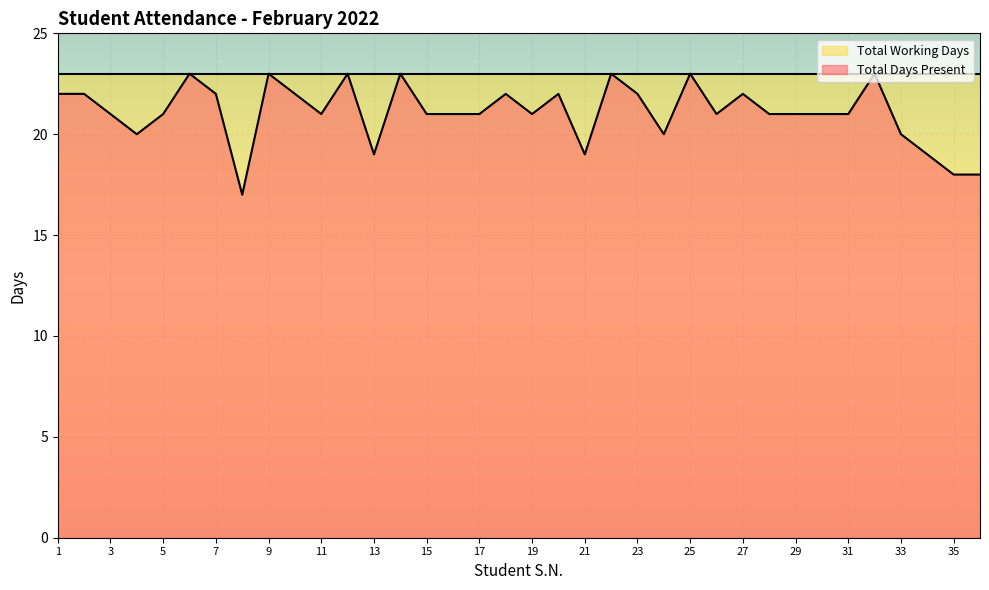

What is the difference between the values at 10 and 3?

1